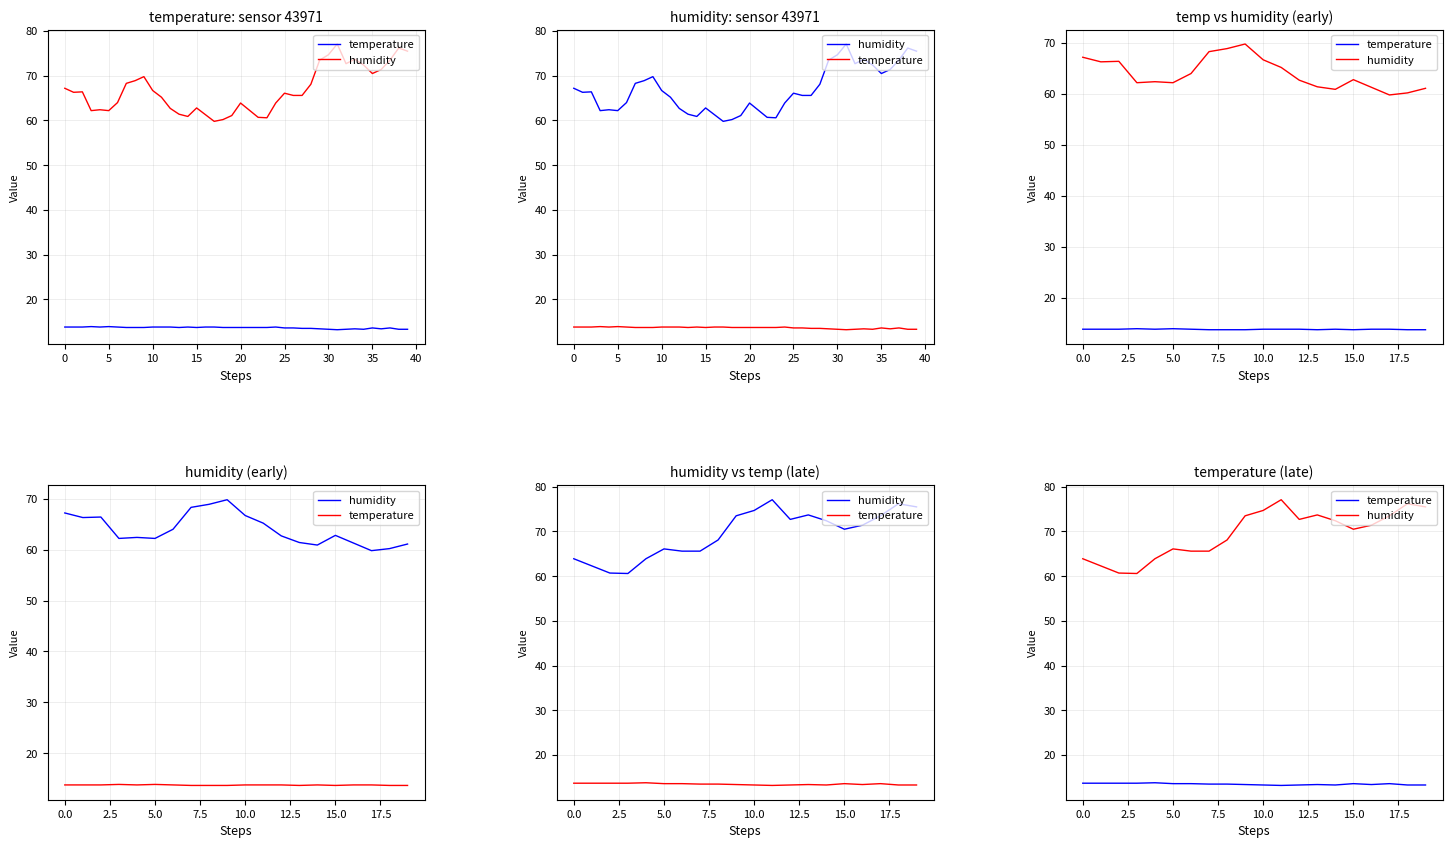

True or false: temperature has more than 2 interior local peaks.

True